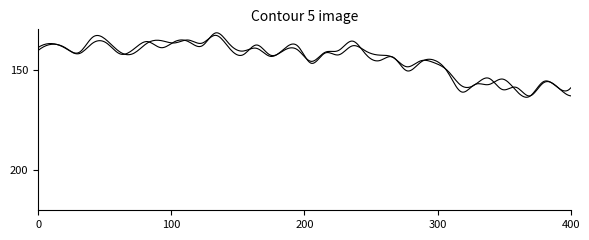

Does the chart have visible grid lines?

No